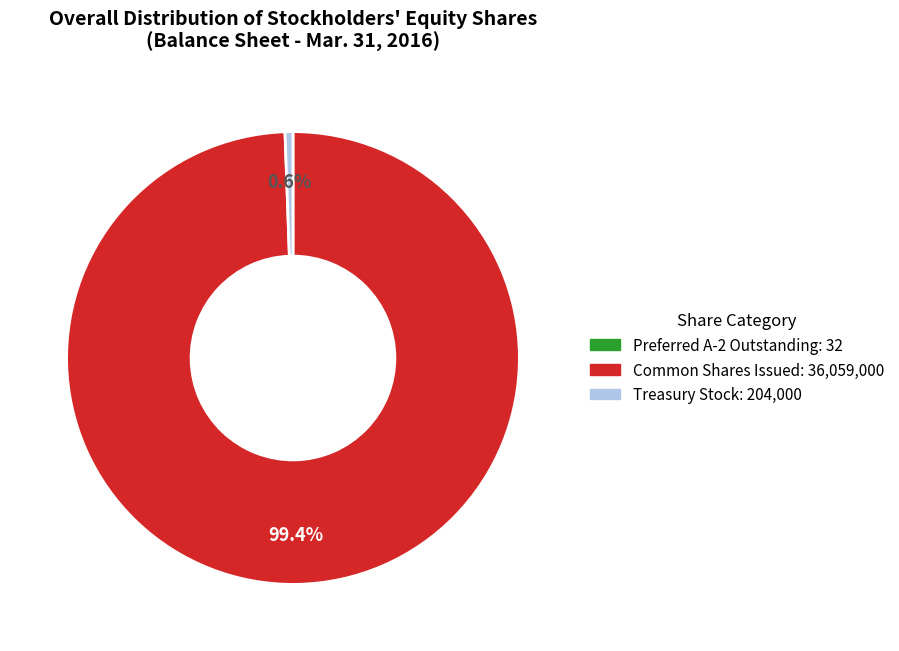

Does any single category account for the majority?

Yes